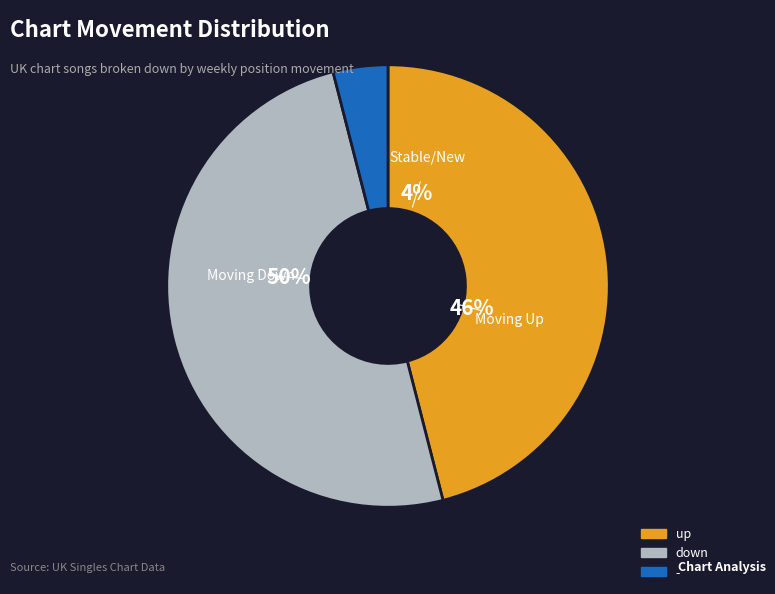

What is the total percentage of up and down?

96.0%